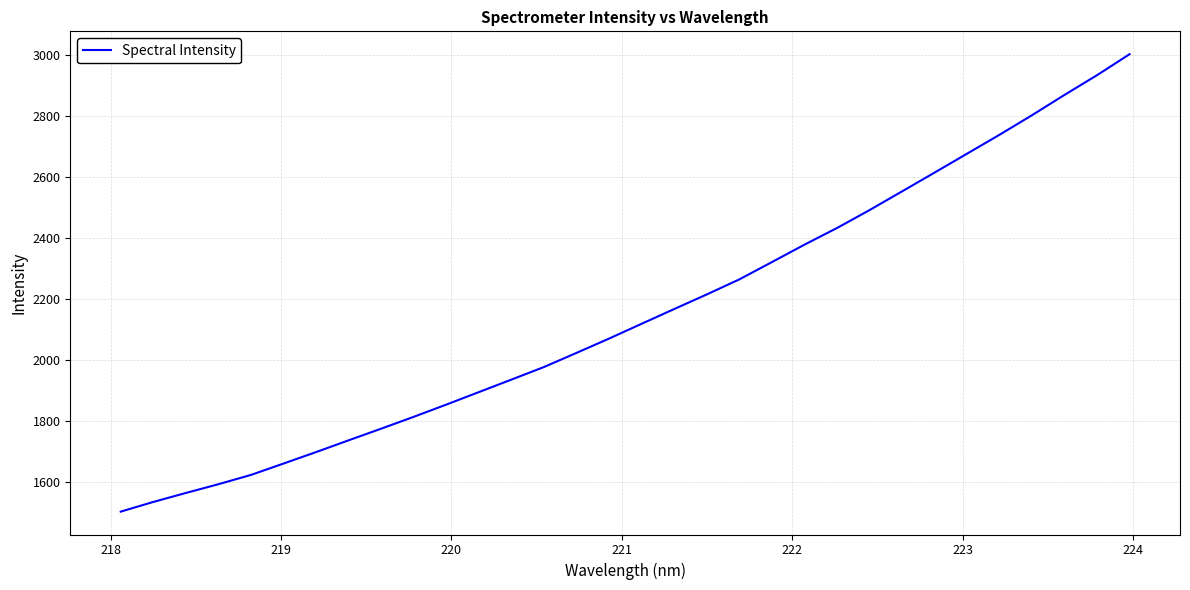

What is the smallest value displayed?

1504.4